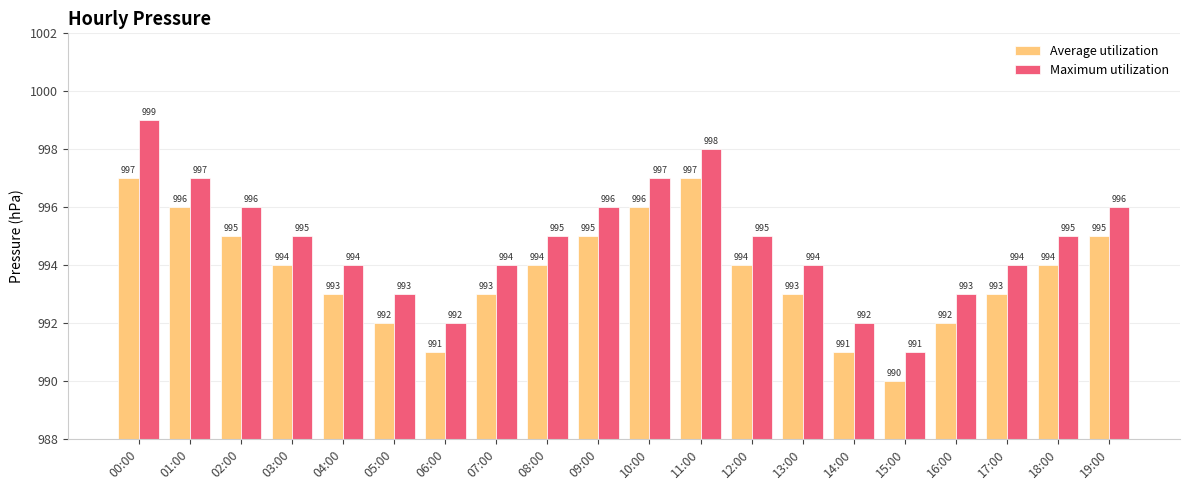

Reading right to left, what are all the values shown in this chart?

Average utilization: 19:00=995	18:00=994	17:00=993	16:00=992	15:00=990	14:00=991	13:00=993	12:00=994	11:00=997	10:00=996	09:00=995	08:00=994	07:00=993	06:00=991	05:00=992	04:00=993	03:00=994	02:00=995	01:00=996	00:00=997
Maximum utilization: 19:00=996	18:00=995	17:00=994	16:00=993	15:00=991	14:00=992	13:00=994	12:00=995	11:00=998	10:00=997	09:00=996	08:00=995	07:00=994	06:00=992	05:00=993	04:00=994	03:00=995	02:00=996	01:00=997	00:00=999